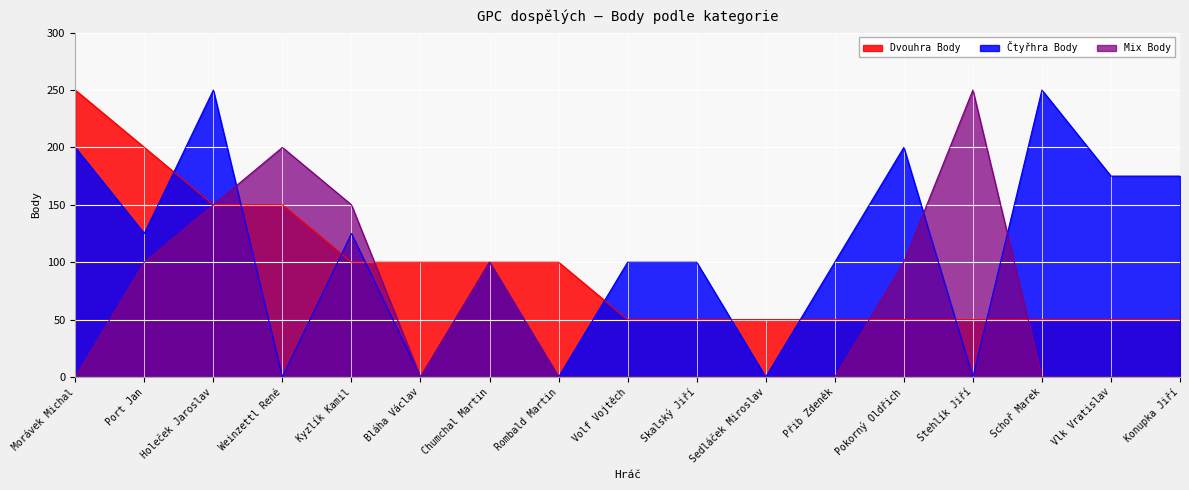

Which series has the widest spread of values?

Čtyřhra Body